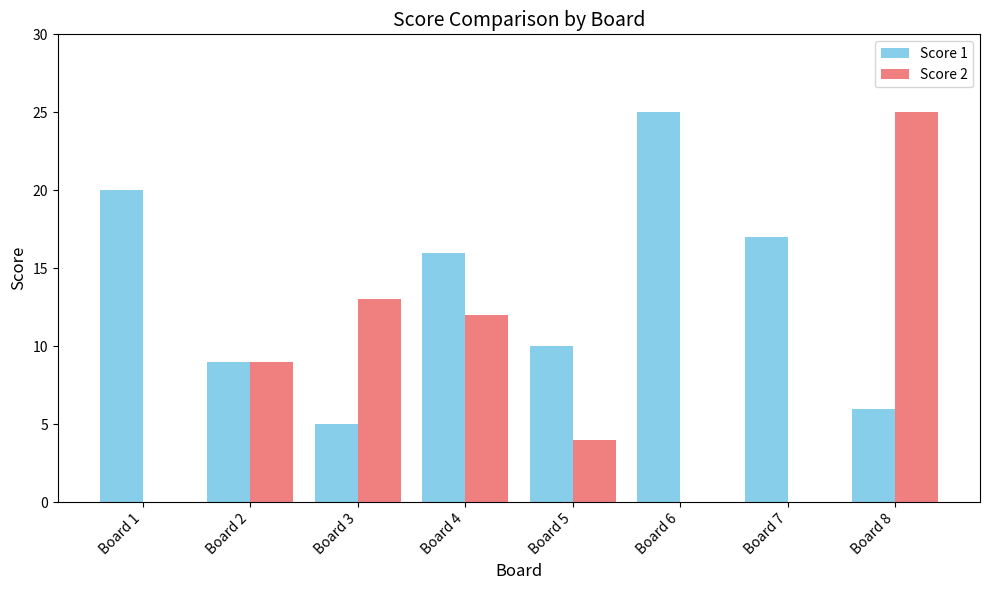

At which label is Score 1 closest to 15?

Board 4